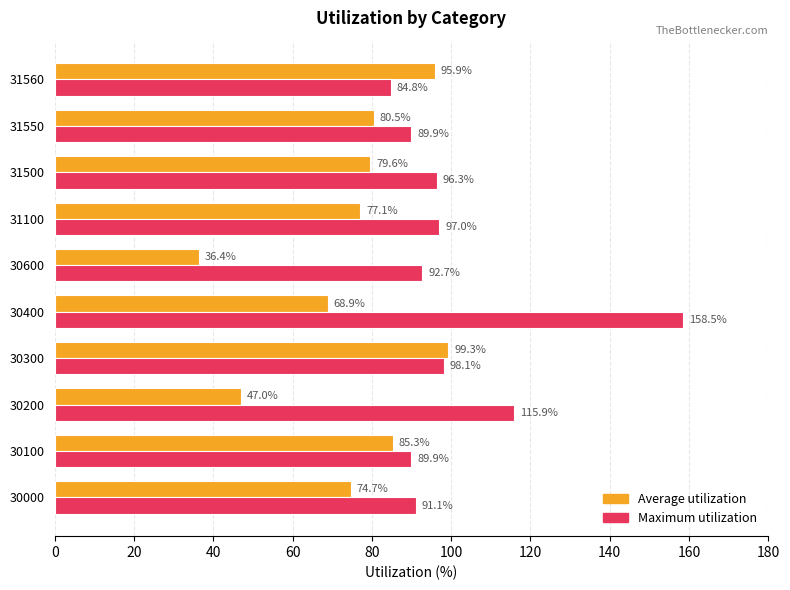

List the series in order of their overall mean, lowest first.

Average utilization, Maximum utilization